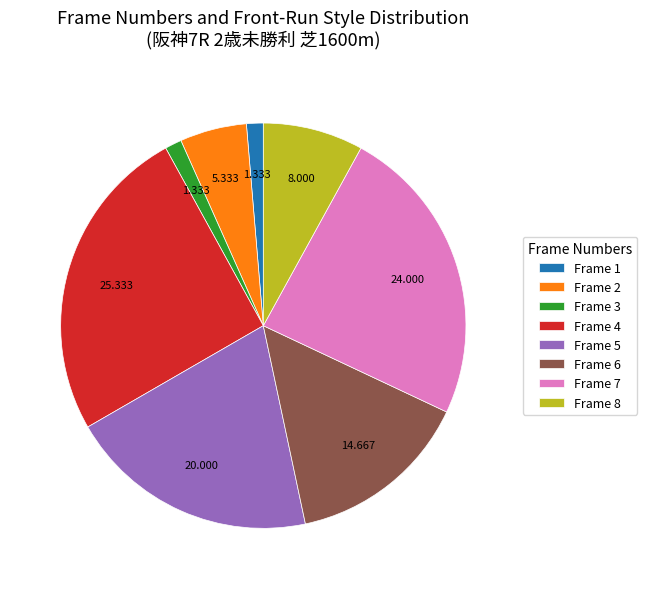

Is there a majority slice in this chart?

No